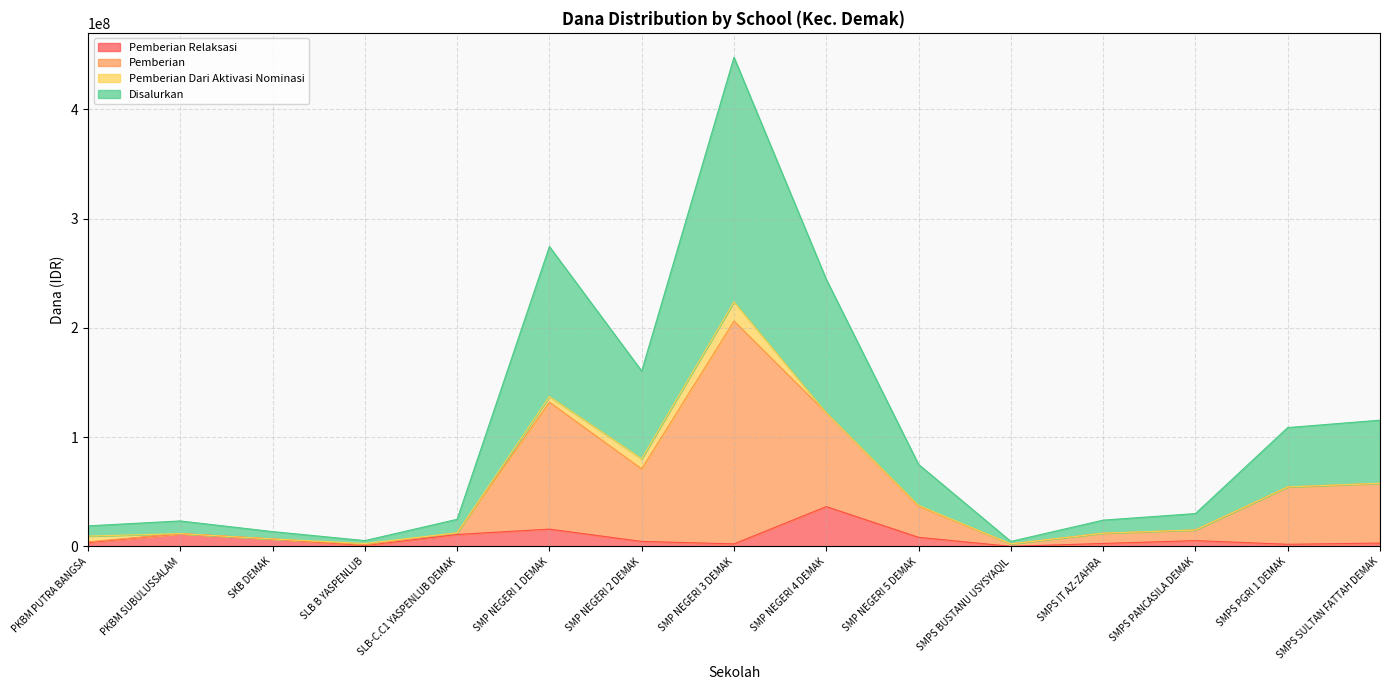

What is the sum of all Pemberian values?

785250000